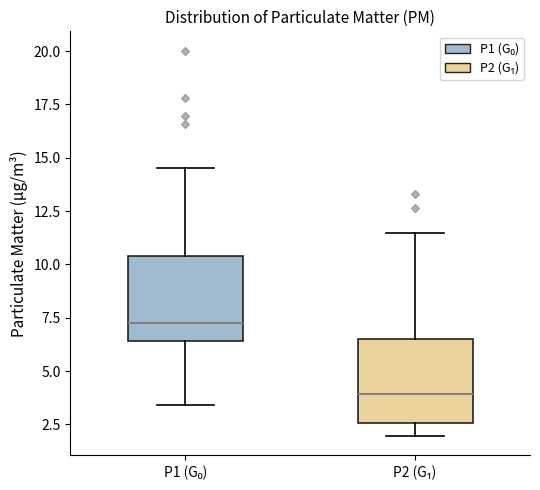

Reading left to right, read every box against the y-axis: the position of its median line, the range the box covers, and the ends of its whiskers. The values are not printed on the chart, so give them approximately, as read against the axis.

P1 (G₀): median 7.5, box 6.5 to 10.5, whiskers 3.5 to 14.5
P2 (G₁): median 4.0, box 2.5 to 6.5, whiskers 2.0 to 11.5